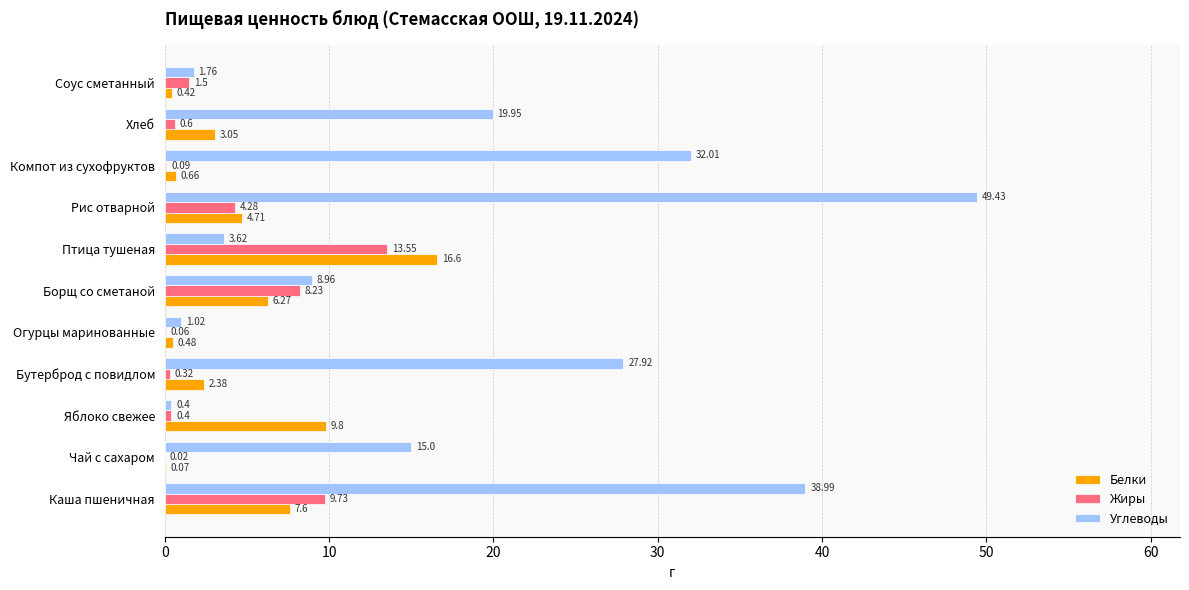

Which category has the highest value in the Углеводы series?

Рис отварной